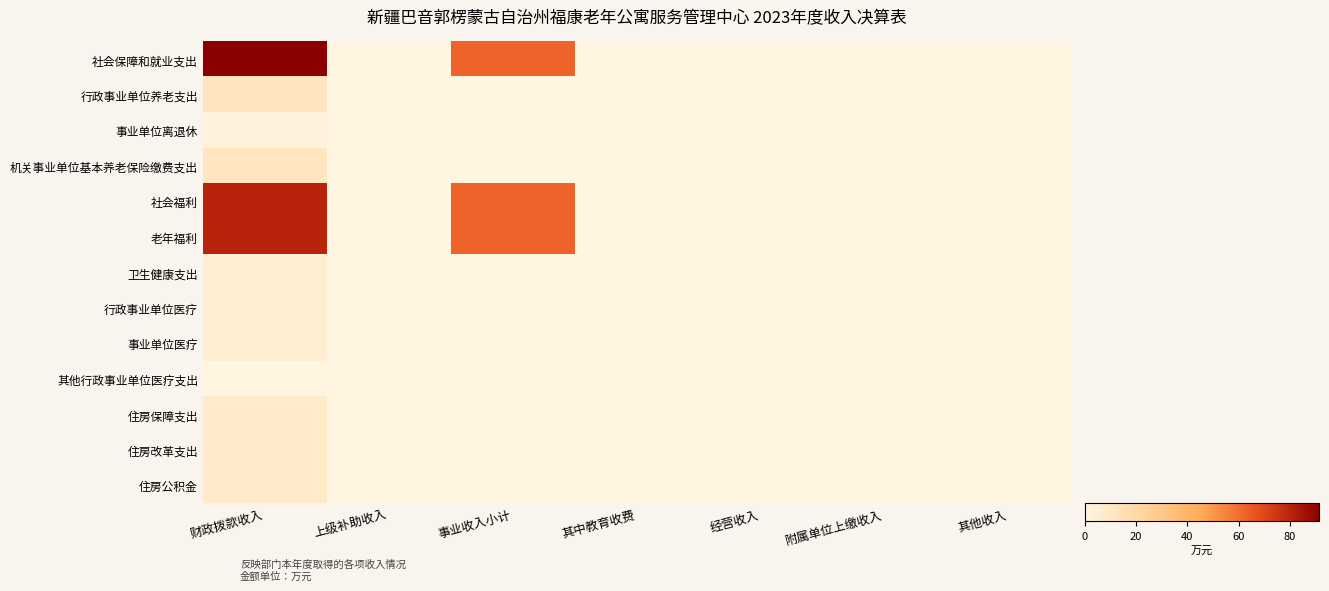

At which category is the sum across all series the highest?

财政拨款收入